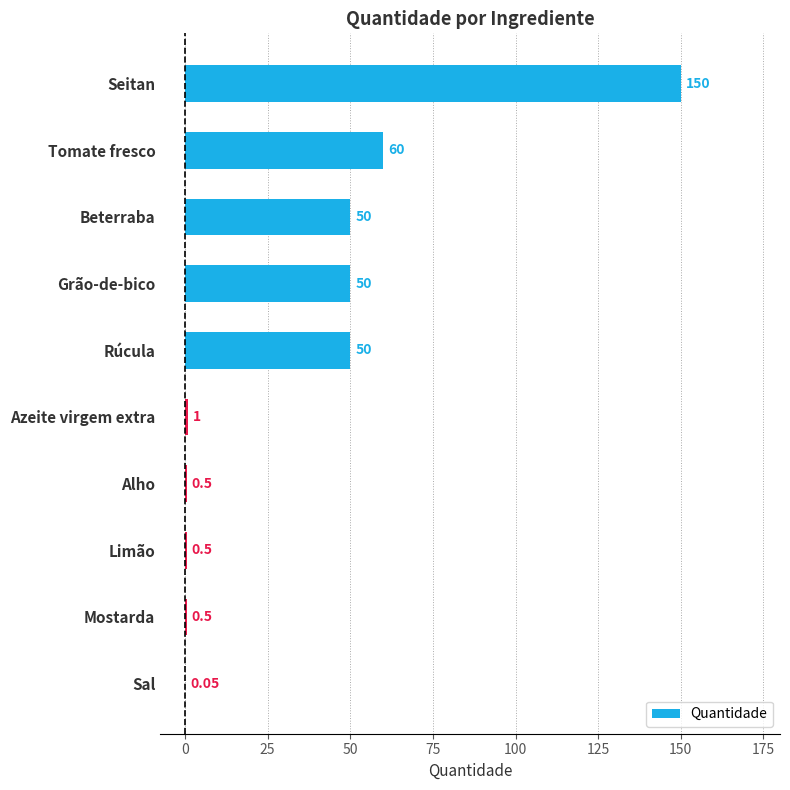

What is the ratio of the value at Grão-de-bico to the value at Rúcula?

1.0